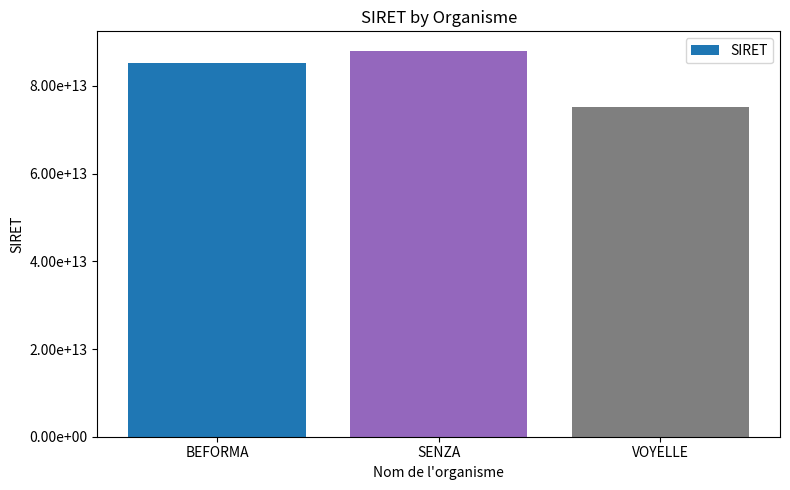

What is the sum of all values?

248492441500089